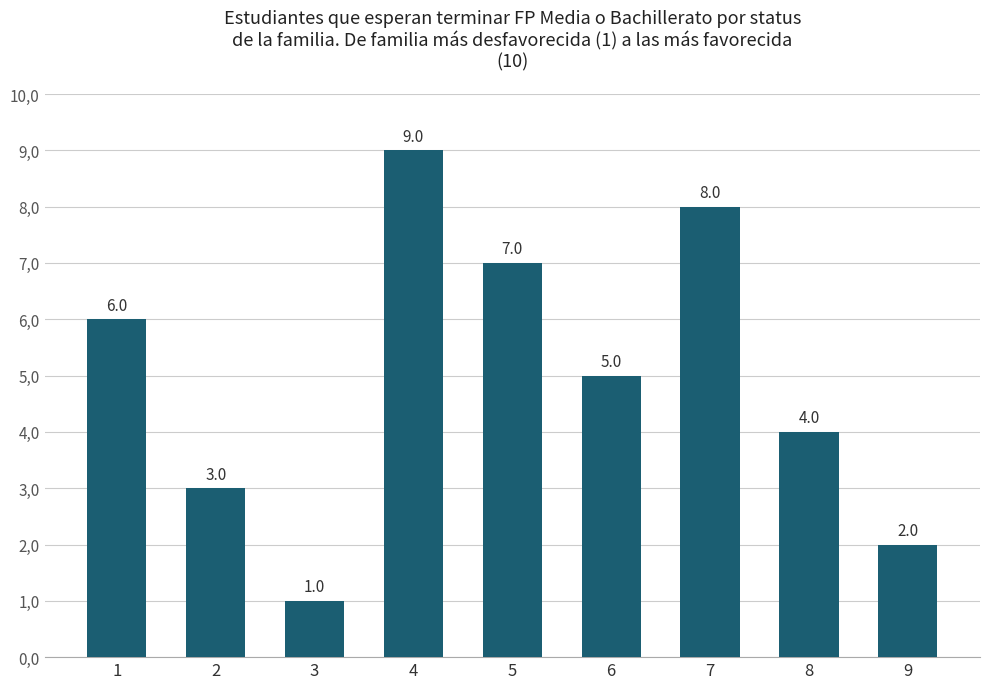

What is the change in value from 2 to 5?

+4